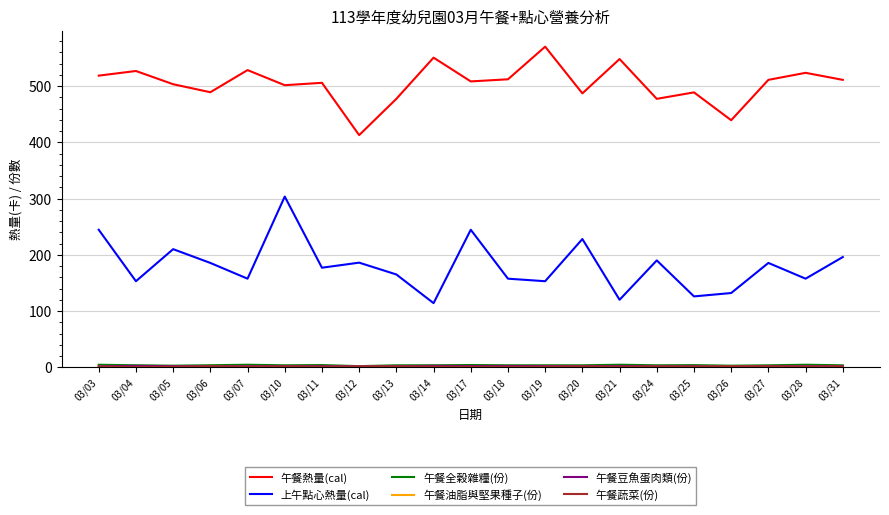

What is the minimum value shown in the chart?

0.7